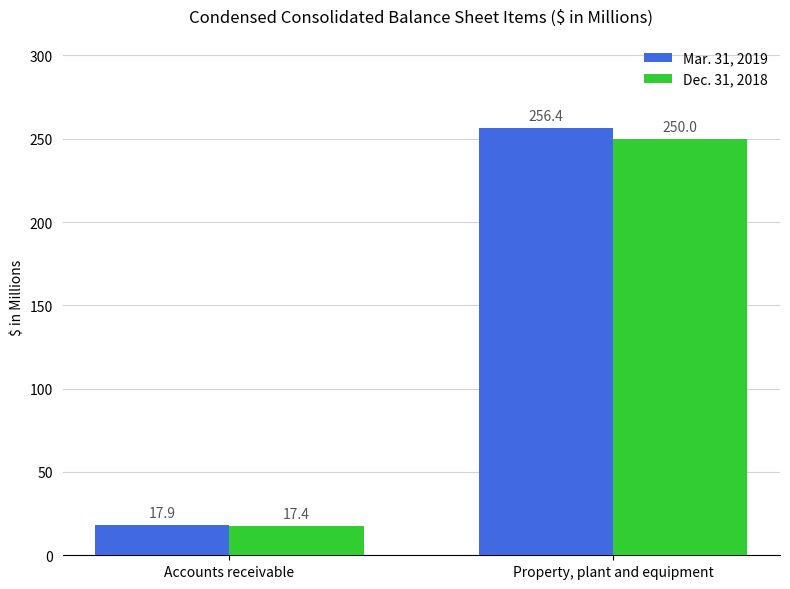

How many data points does each series have?

2